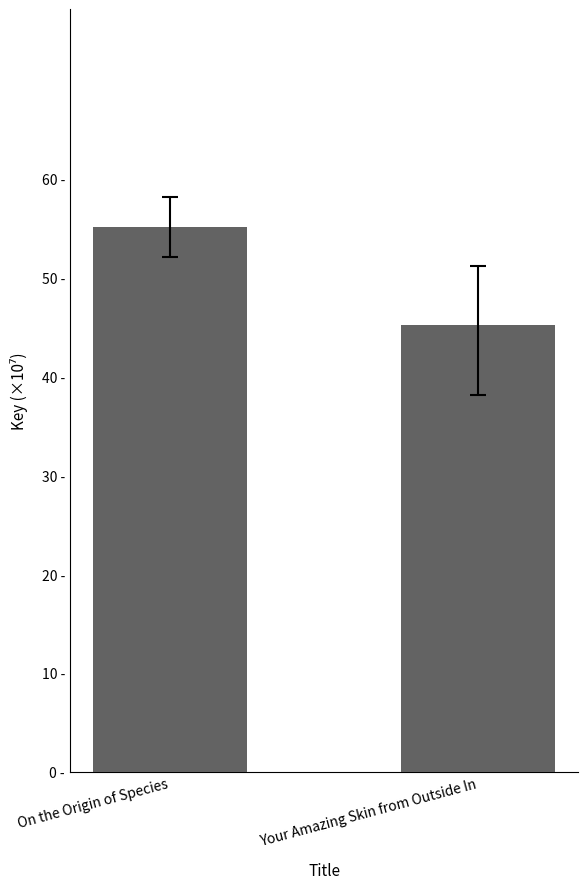

Are the bars grouped side by side (vs. stacked)?

No